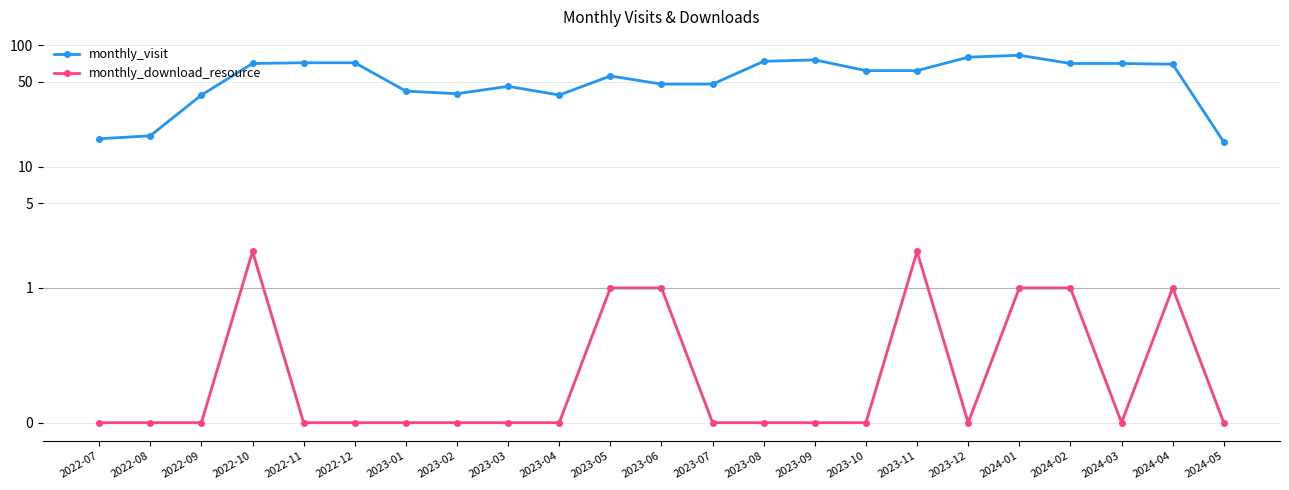

At which category is the sum across all series the highest?

2024-01